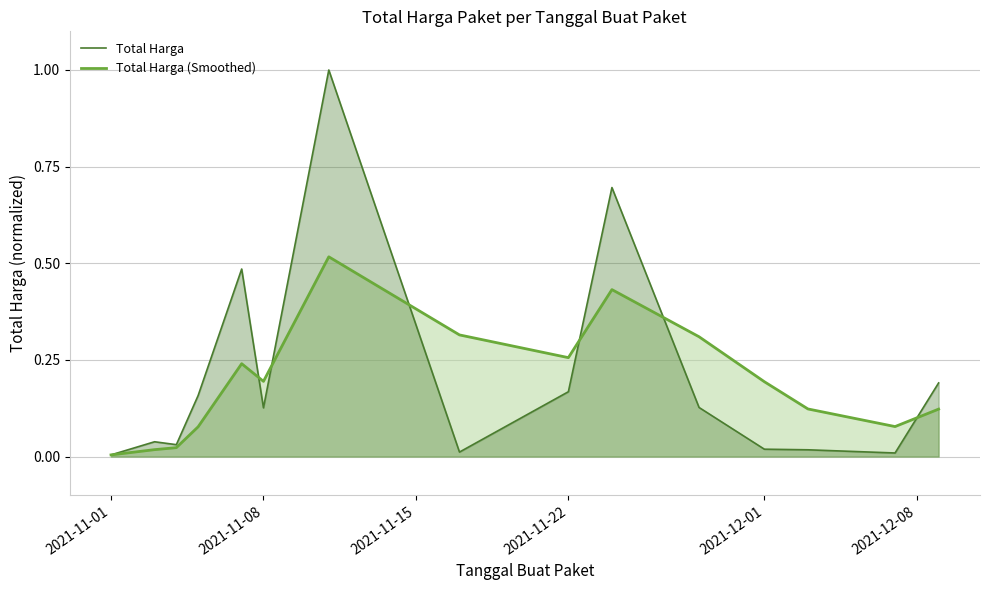

True or false: Total Harga (Smoothed) has a value of 0.2 at 2021-11-08.

True